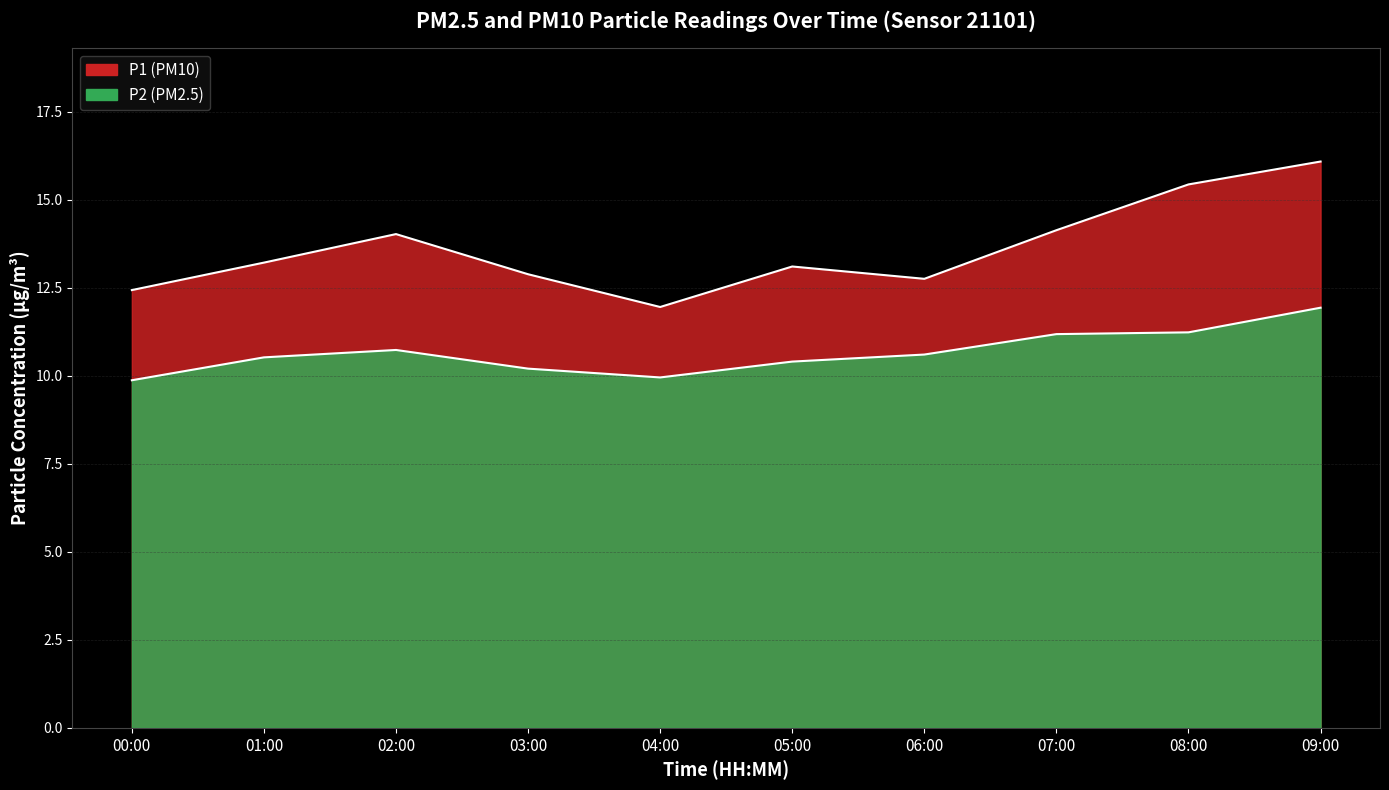

What is the greatest value displayed?

16.1